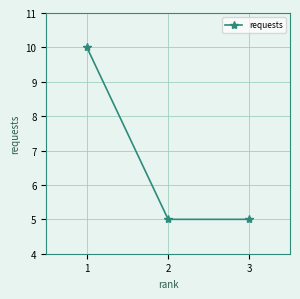

Which category has the highest value across all series?

1